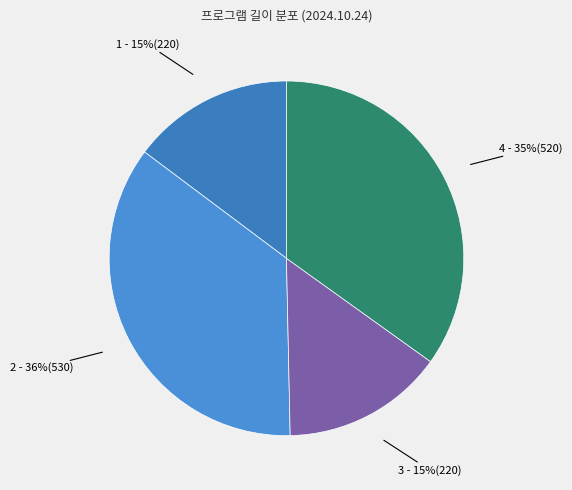

To the nearest percent, what portion does 3 - 15%(220) represent?

15%